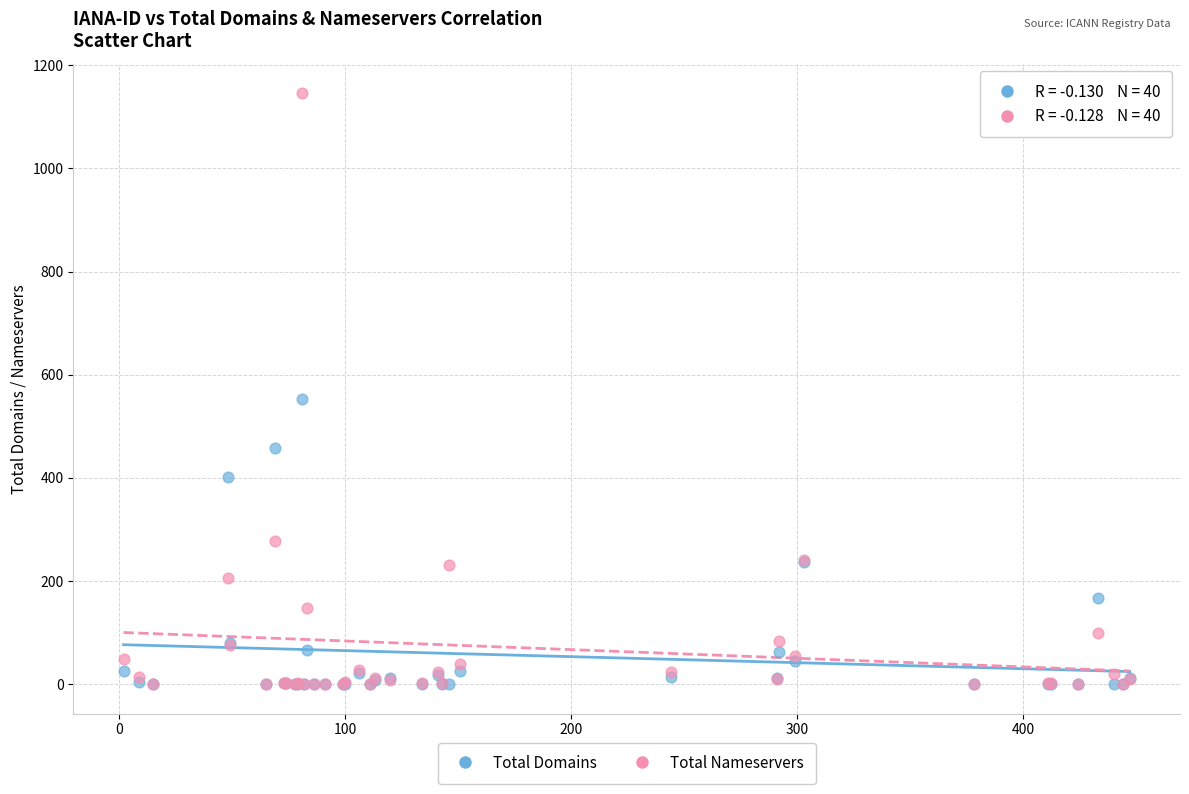

In the Total Nameservers series, what Y value is closest to 573?

278